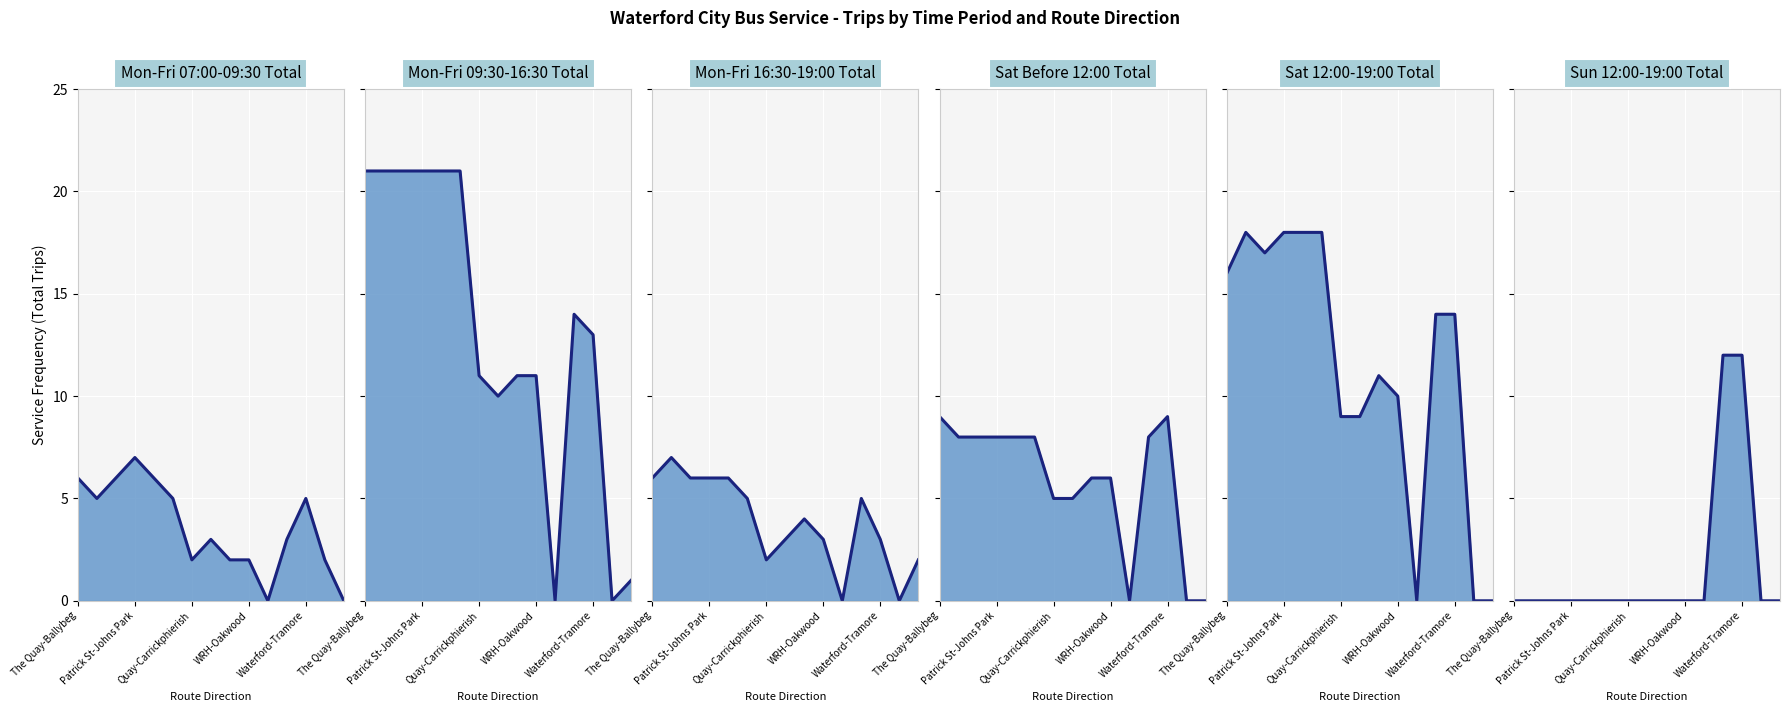

Is it true that Sat 12:00-19:00 Total equals 16 at Quay-Carrickphierish?

False